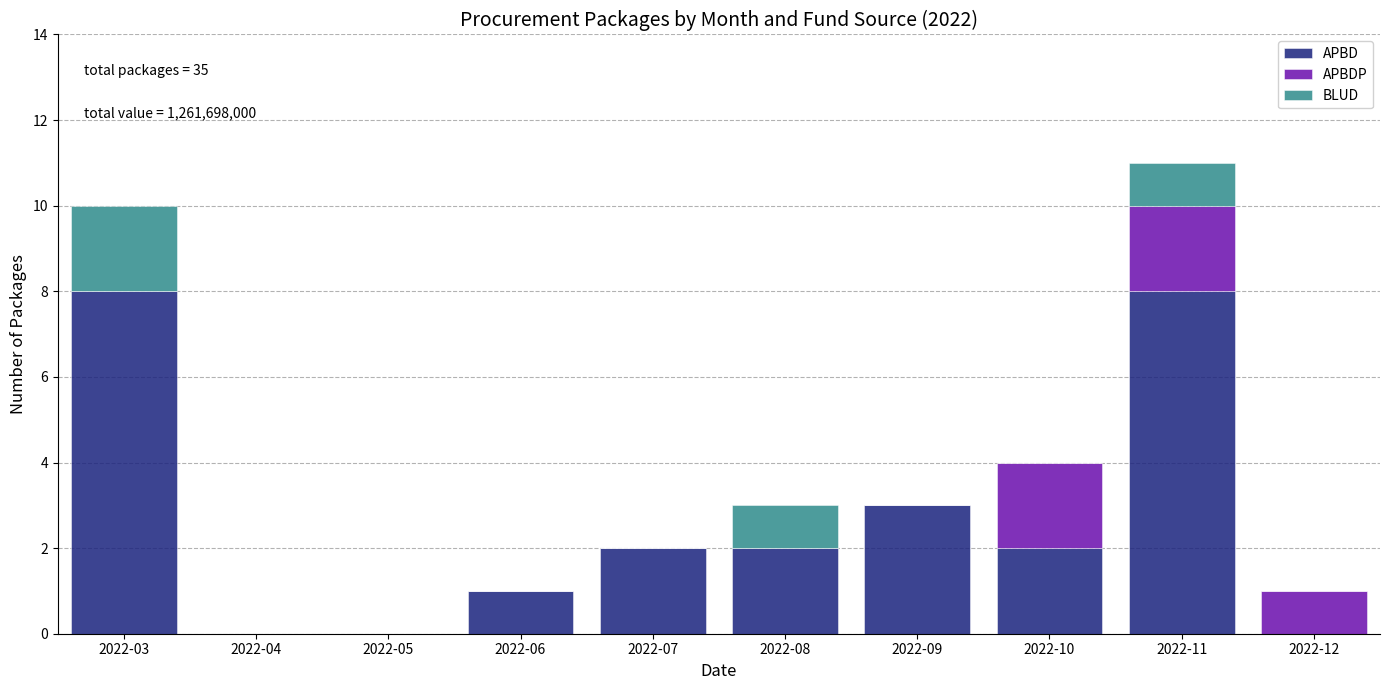

Reading left to right, what are the values for APBD?

2022-03=8	2022-04=0	2022-05=0	2022-06=1	2022-07=2	2022-08=2	2022-09=3	2022-10=2	2022-11=8	2022-12=0